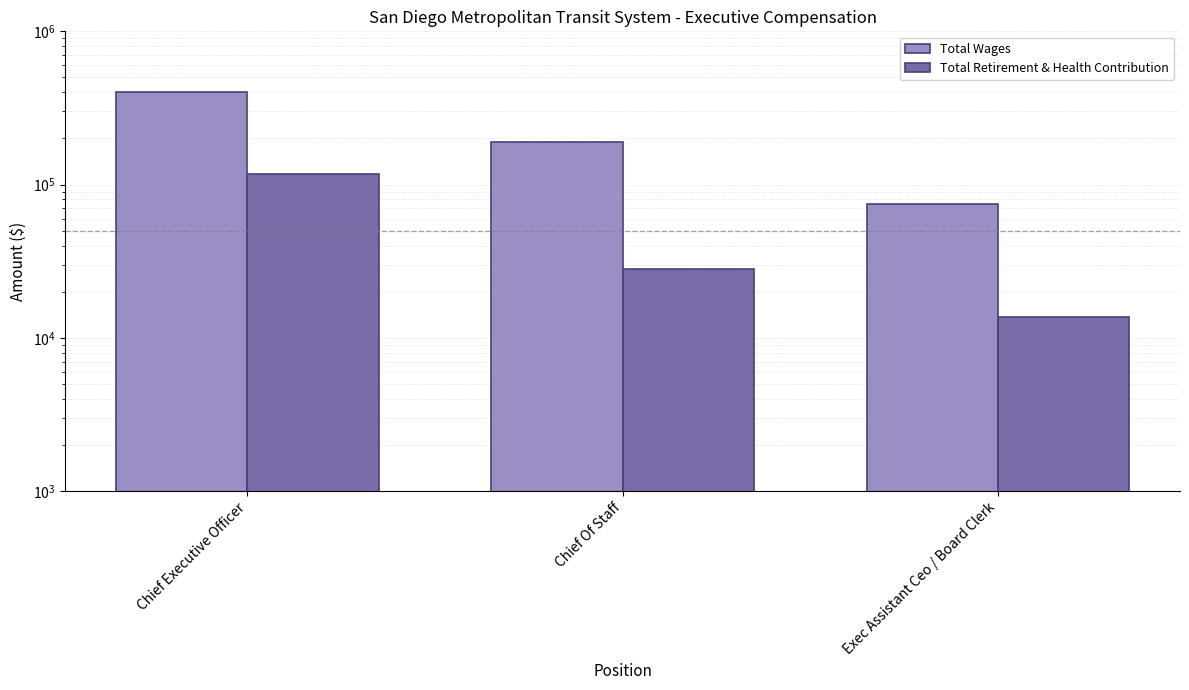

Count the Total Retirement & Health Contribution values in the range 13654 to 117095.

3